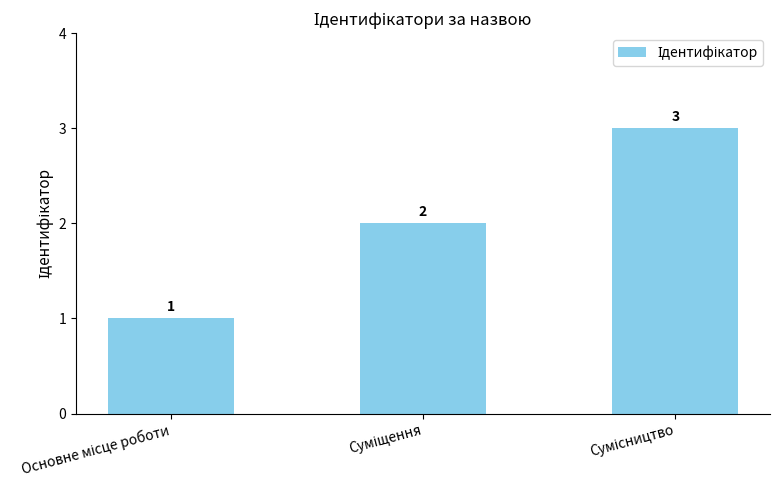

What is the sum of all values?

6